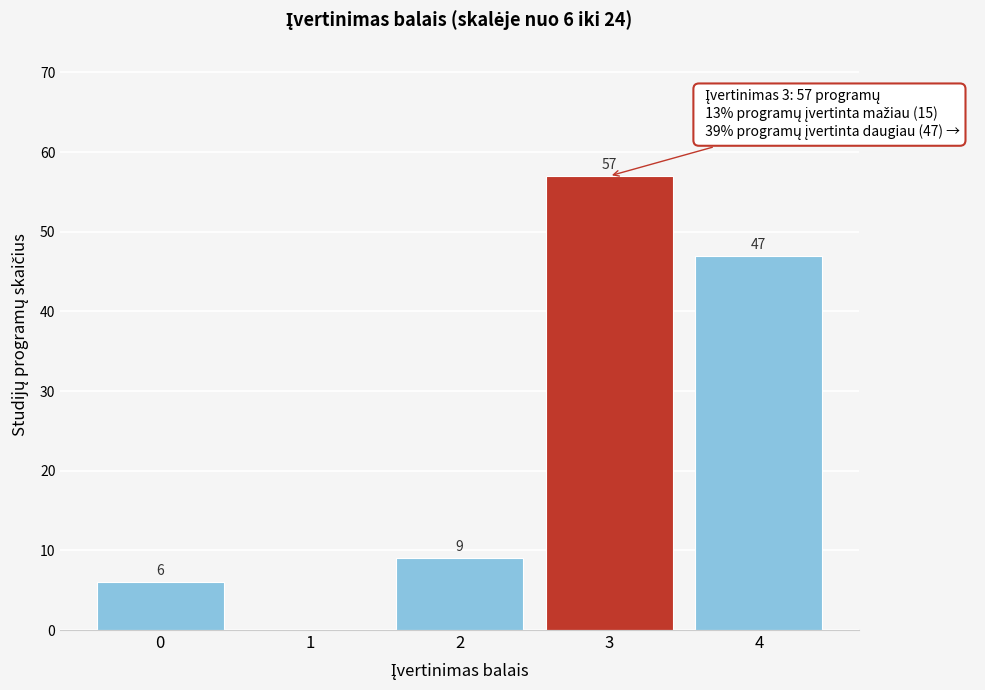

Reading left to right, extract all data points from this chart.

0=6	1=0	2=9	3=57	4=47